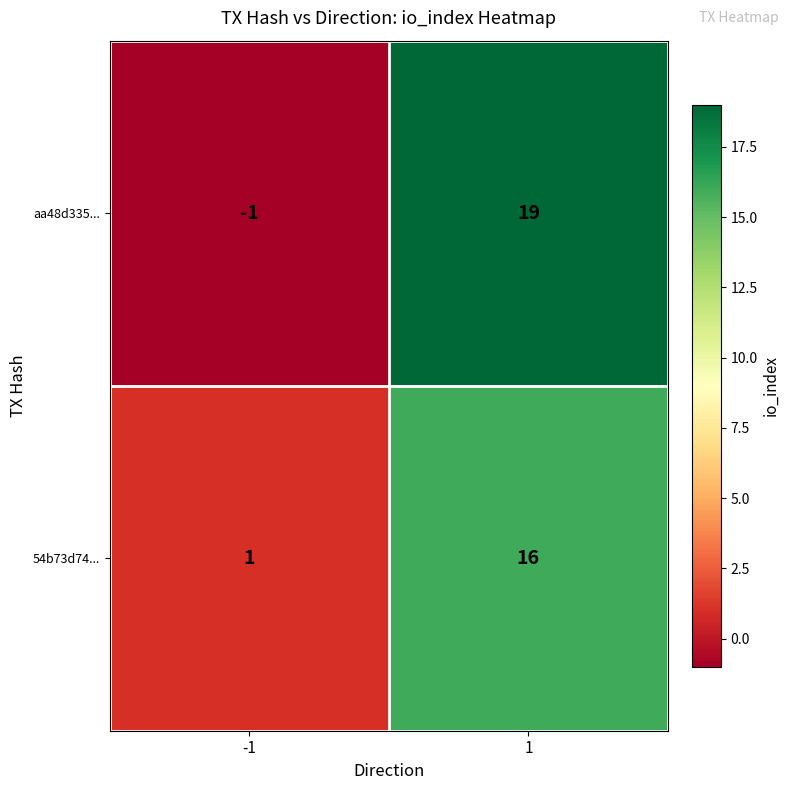

List the series in order of their overall mean, lowest first.

54b73d74..., aa48d335...